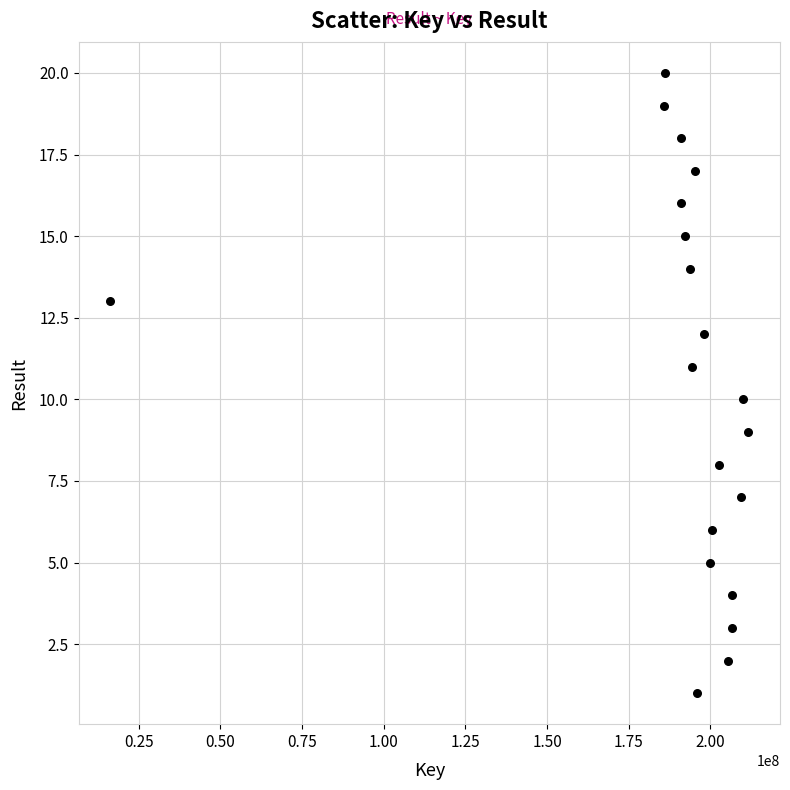

What is the range of X values (max minus min)?

195163553